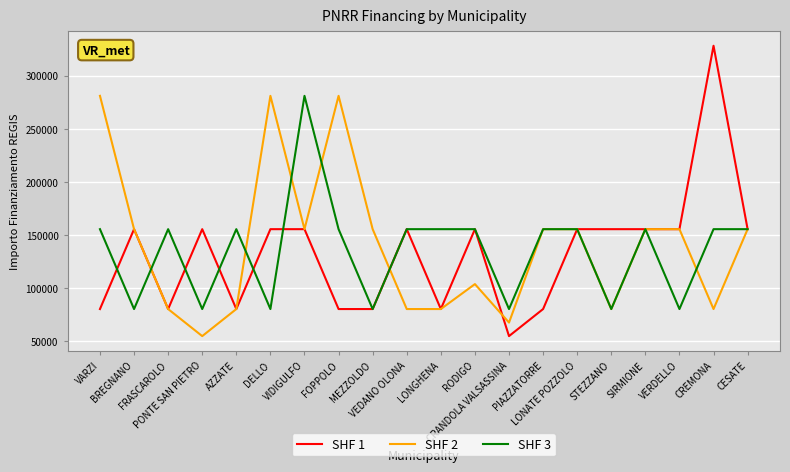

What is the maximum value for SHF 1?

328160